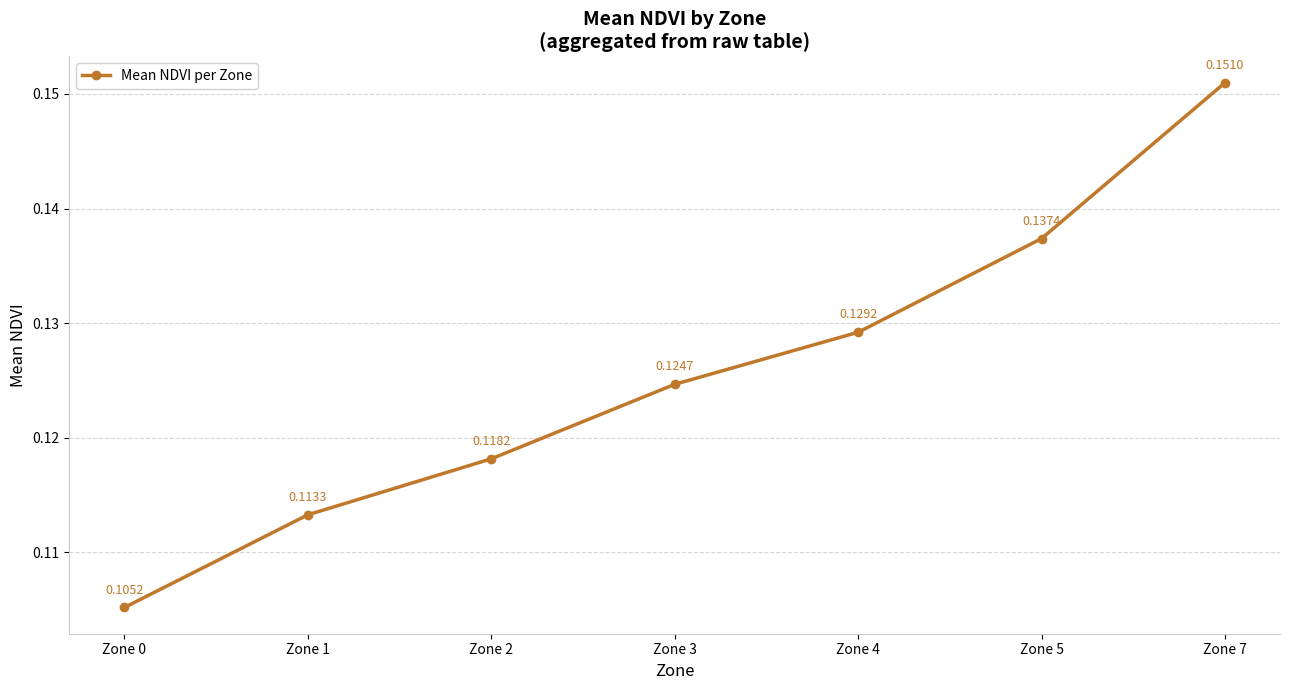

How many categories are shown in the chart?

7